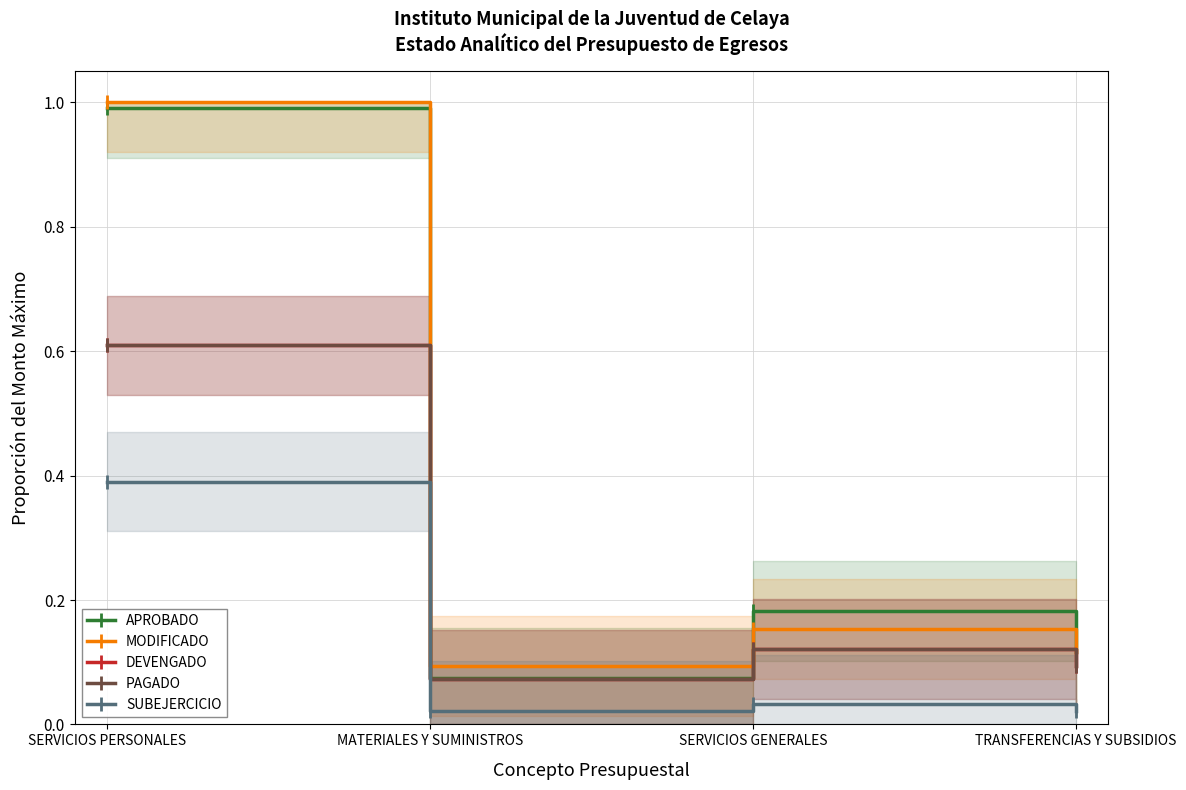

What are all the series names shown in the legend?

APROBADO, MODIFICADO, DEVENGADO, PAGADO, SUBEJERCICIO